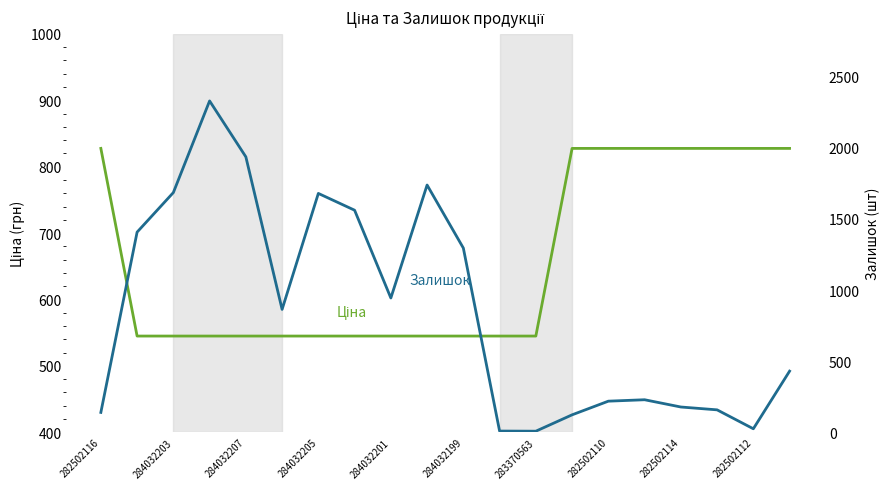

What is the value of the Ціна point at the 2nd from the left?

545.0